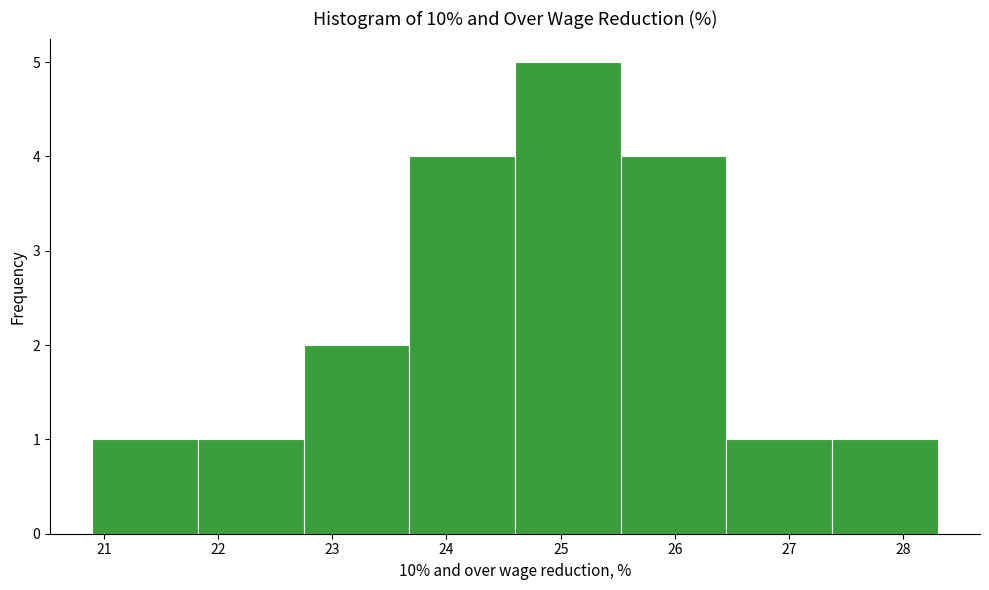

Reading left to right, list every bar in this chart as the range it spans on the x-axis followed by its height. Neither the bar edges nor the heights are printed on the chart, so give them approximately, as read against the axes.

20.9 to 21.8: 1
21.8 to 22.8: 1
22.8 to 23.7: 2
23.7 to 24.6: 4
24.6 to 25.5: 5
25.5 to 26.5: 4
26.5 to 27.4: 1
27.4 to 28.3: 1